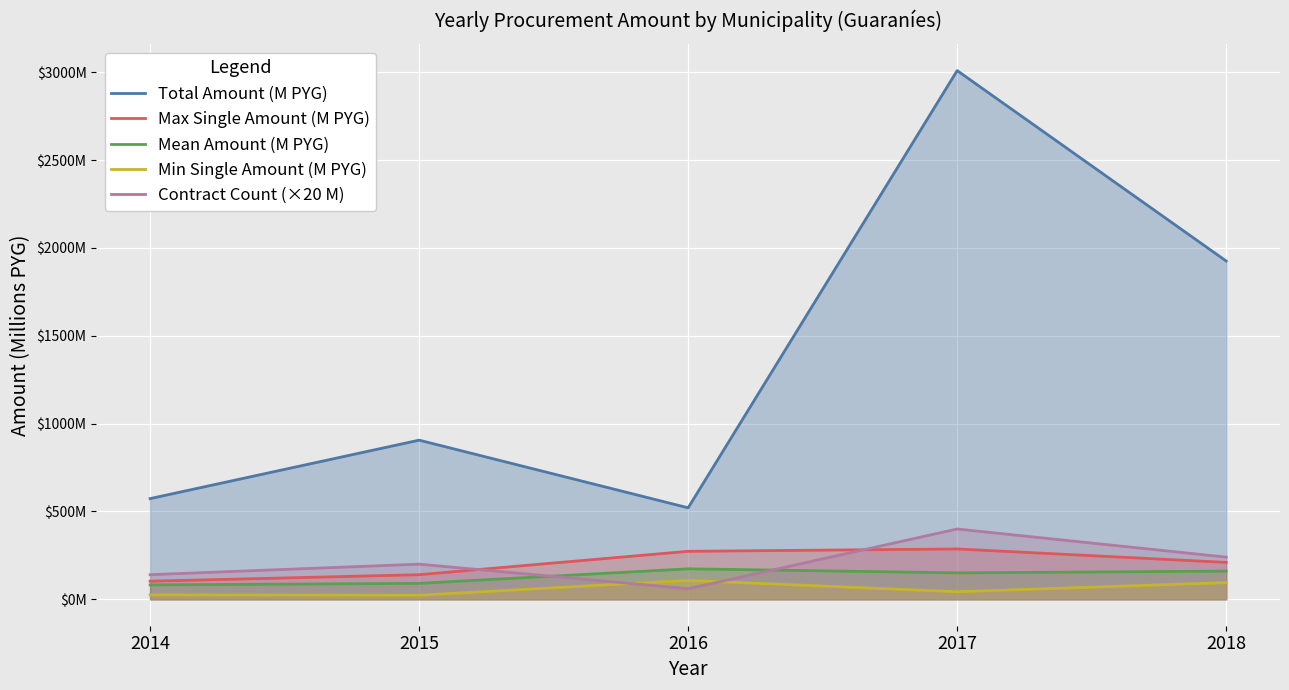

How many interior local peaks does the Mean Amount (M PYG) series have?

1